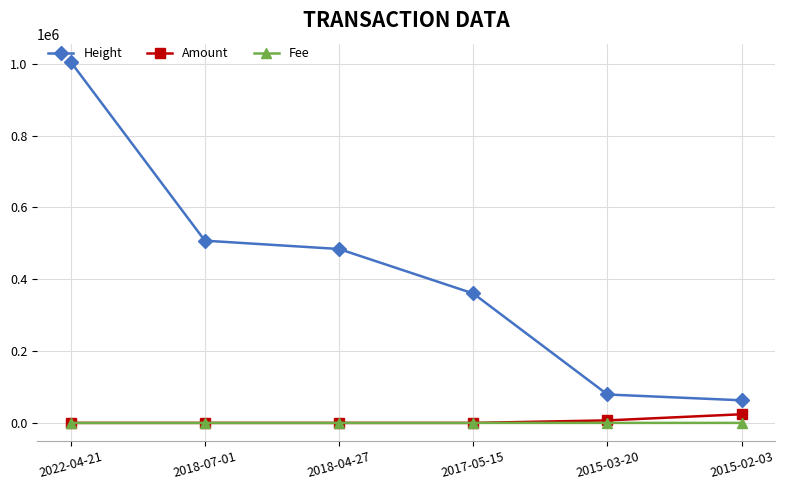

Which series has the widest spread of values?

Height